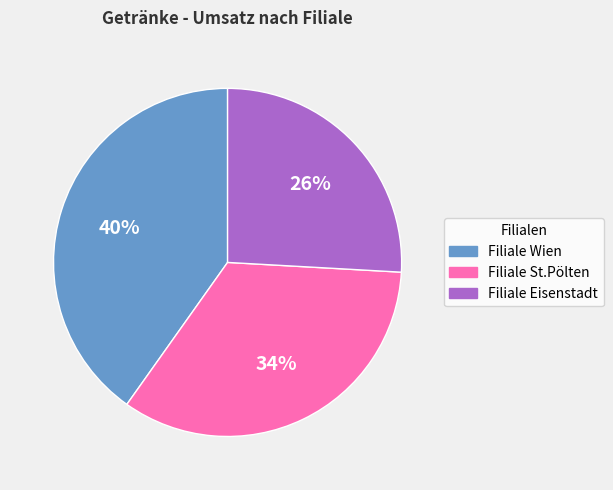

True or false: Filiale Wien accounts for 40% of the total.

True